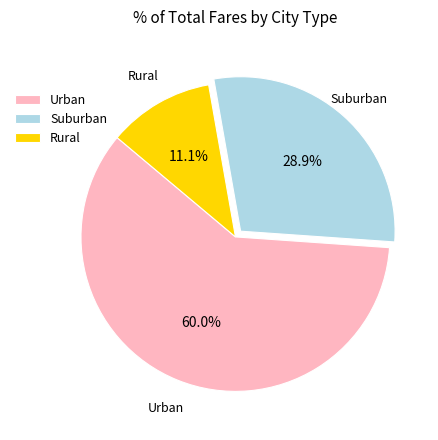

Rank the categories by value from lowest to highest.

Rural, Suburban, Urban